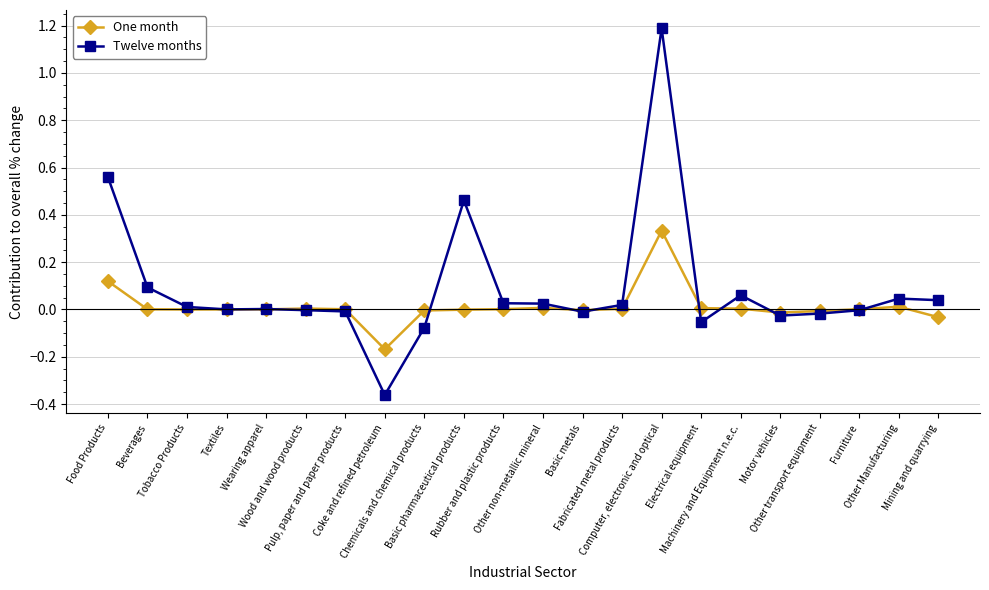

What is the label of the 13th point from the right?

Basic pharmaceutical products